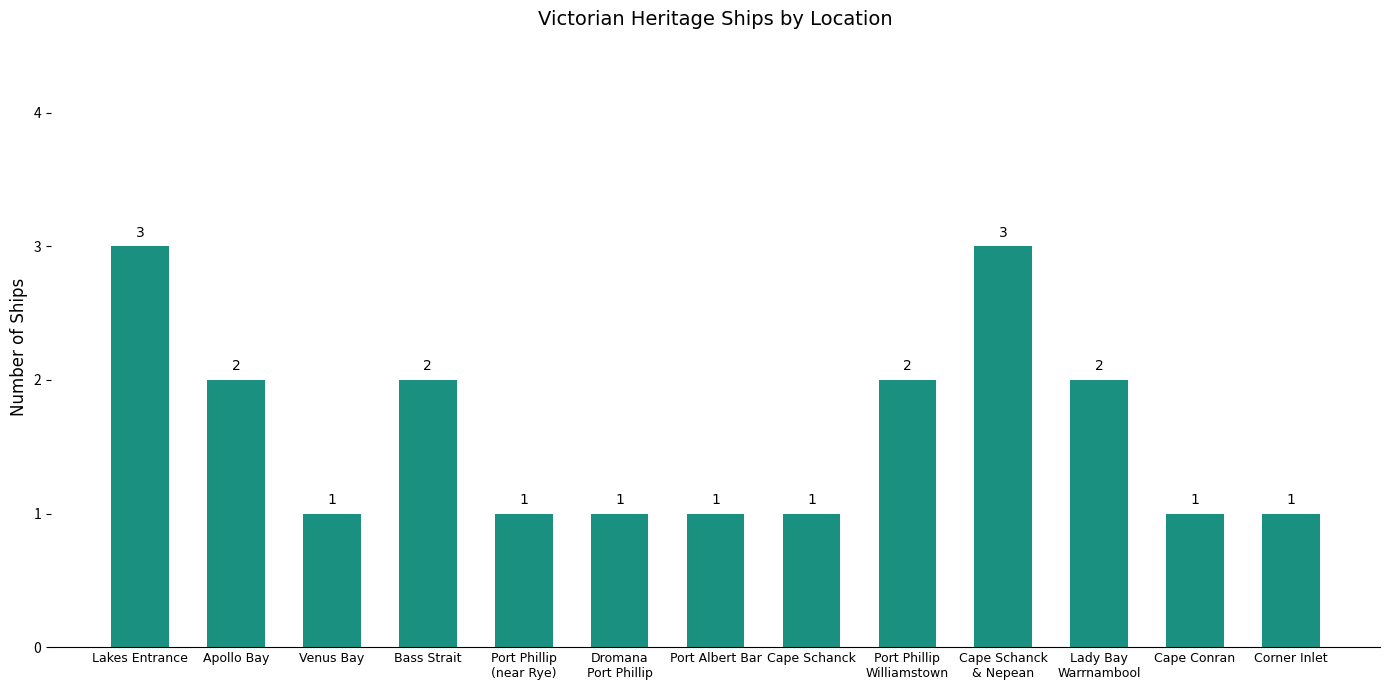

The value at Lakes Entrance is 3. True or false?

True